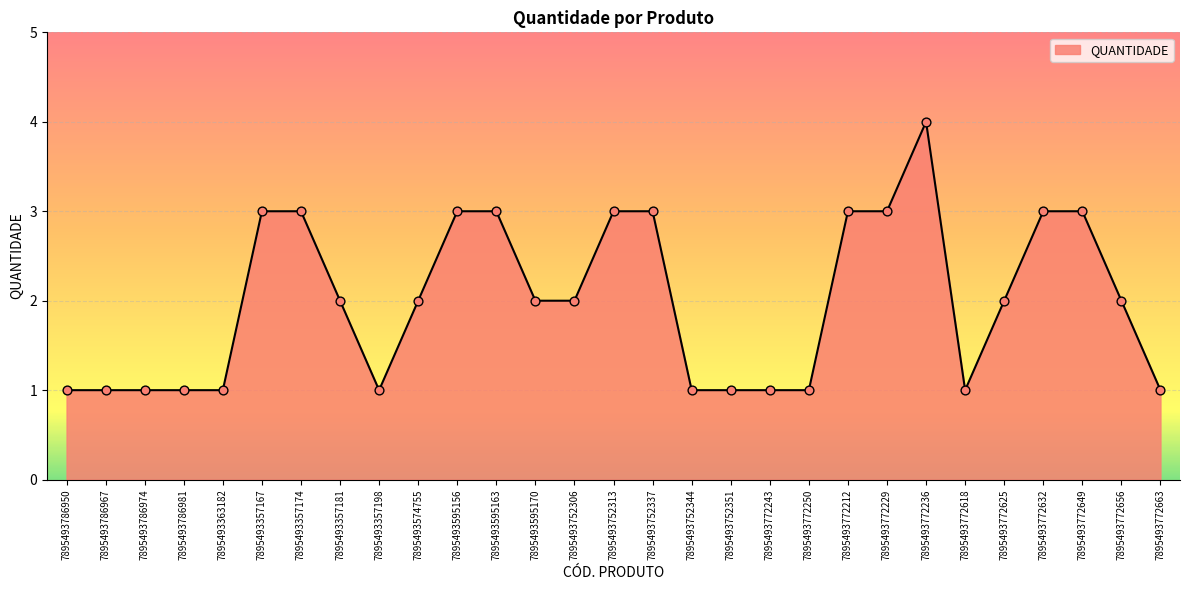

Approximately how many times larger is the value at 7895493772632 compared to 7895493786950?

3.0